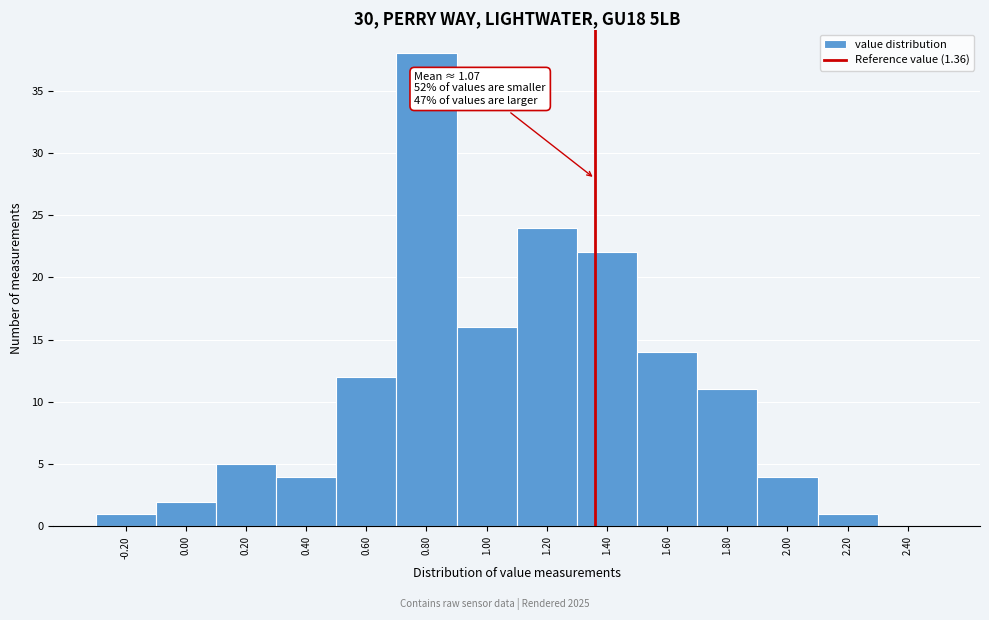

Which range on the x-axis has the tallest bar?

0.7 to 0.9